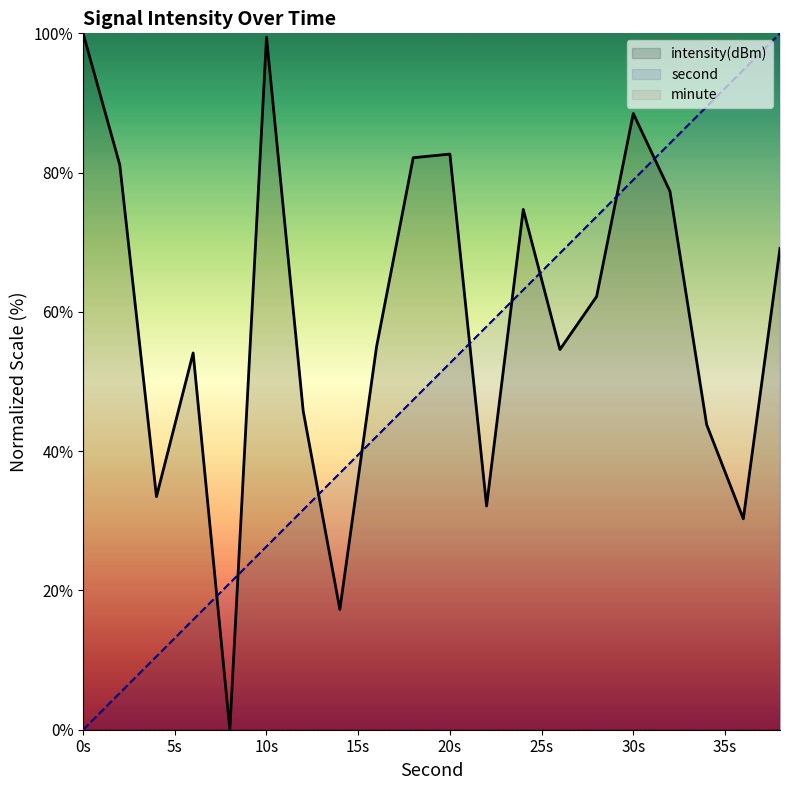

What is the maximum value for intensity(dBm)?

100.0